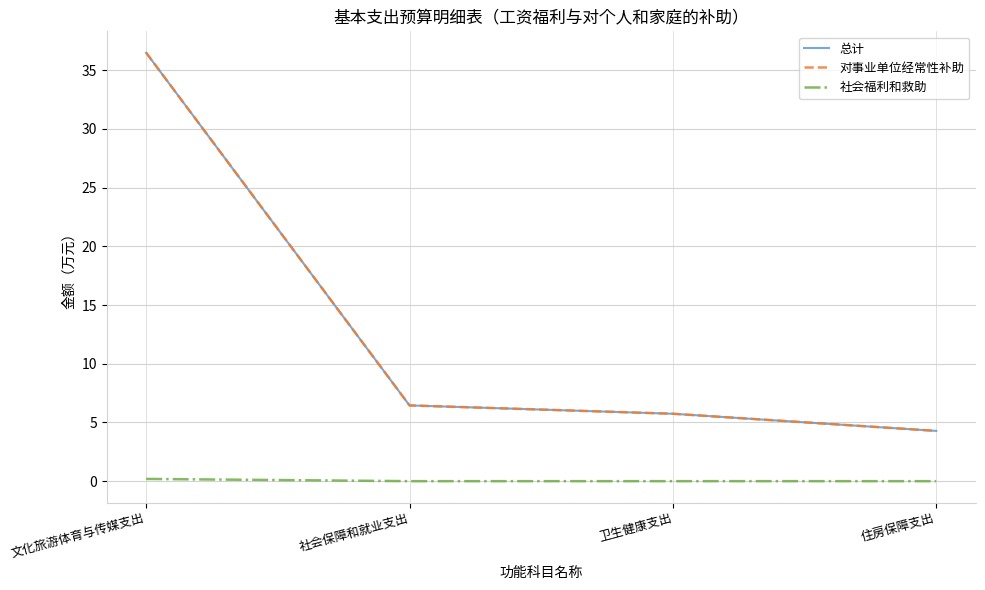

Which series has the largest total across all categories?

总计